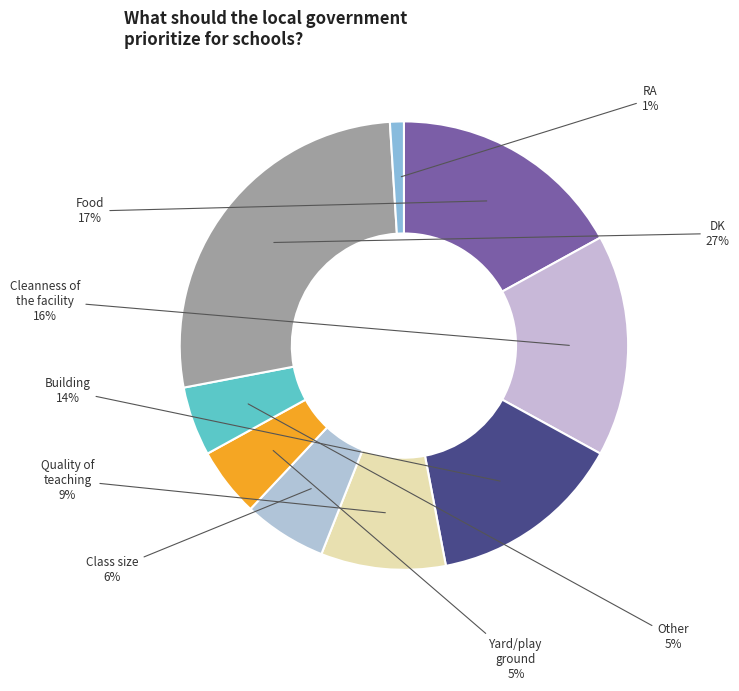

To the nearest percent, what is the difference between the RA and Class size slice percentages?

5%